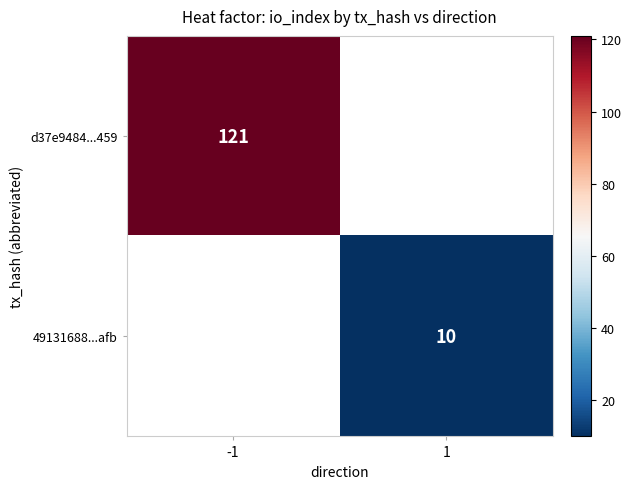

Is it true that 49131688...afb equals 4 at 1?

False